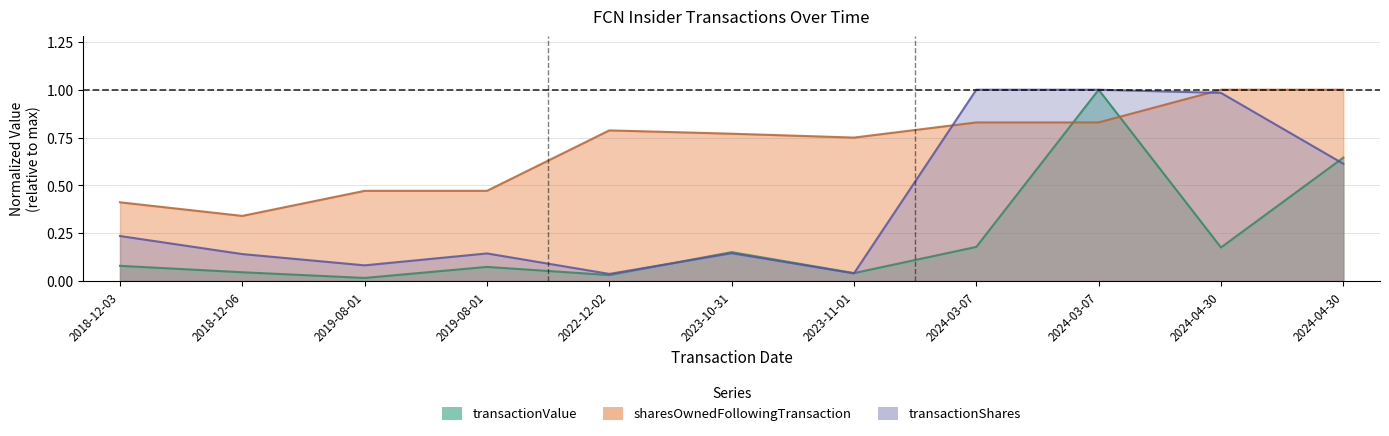

True or false: transactionValue has a value of 0.3 at 2024-03-07.

False